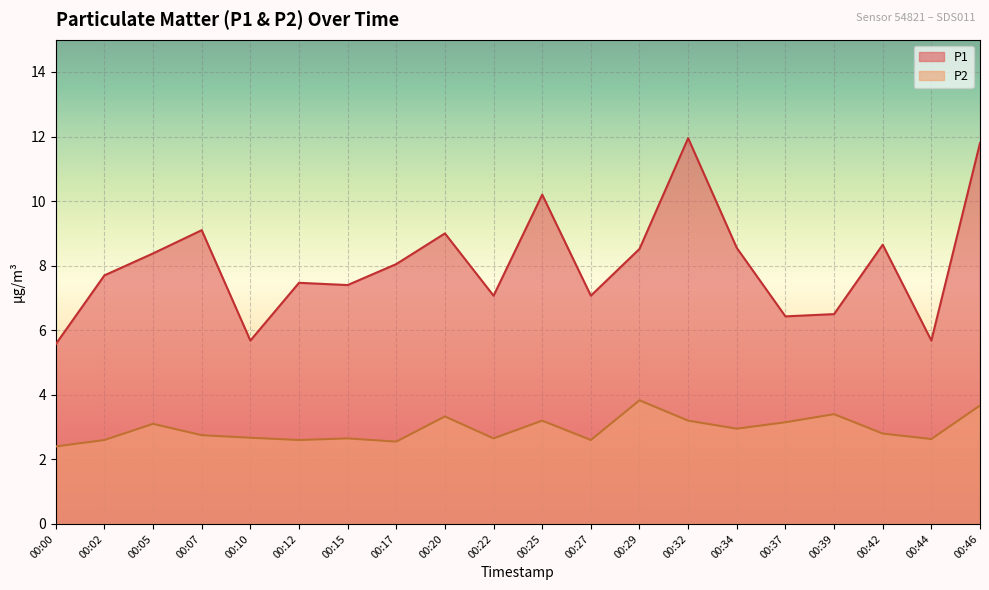

At which label is P1 closest to 8?

00:17